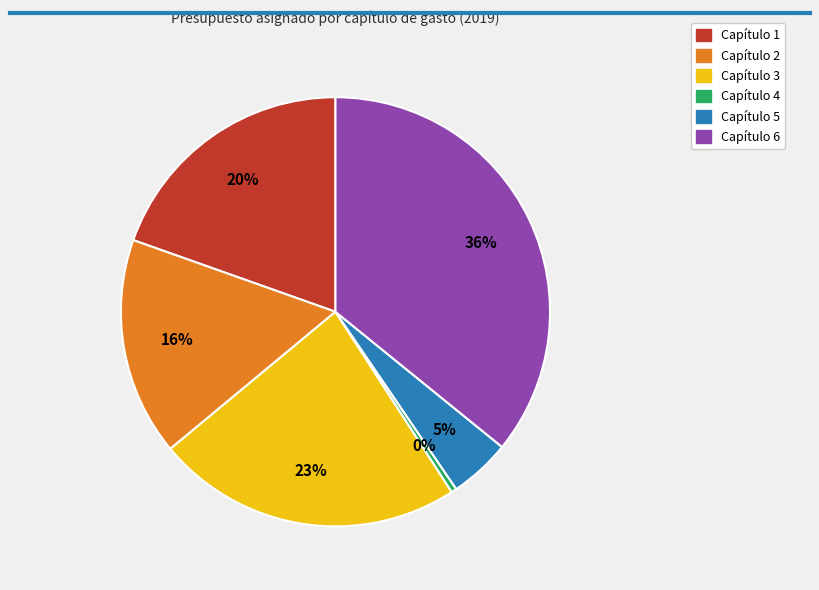

To the nearest percent, what is the combined percentage of Capítulo 1 and Capítulo 2?

36%